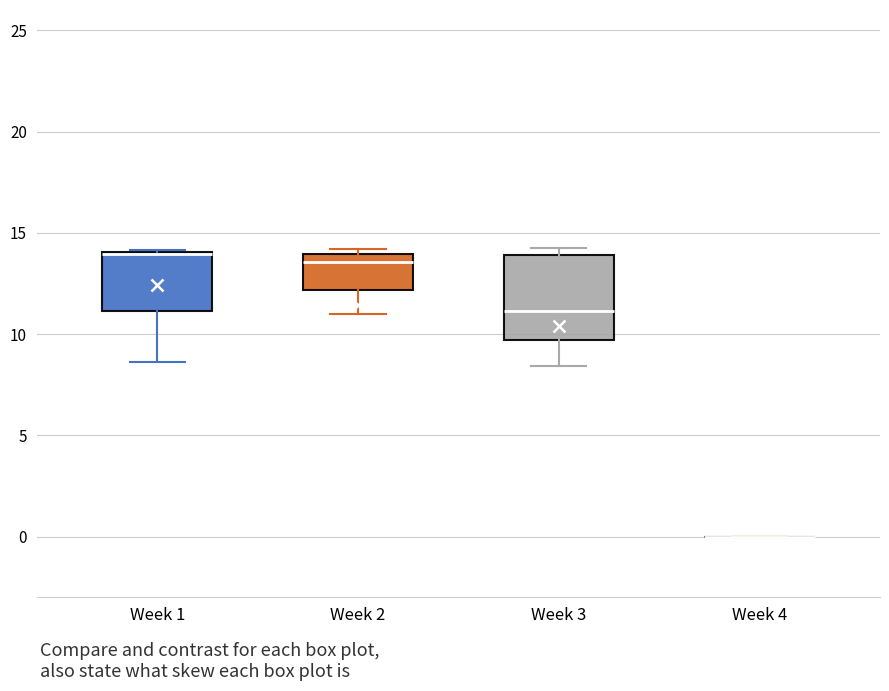

Reading left to right, read every box against the y-axis: the position of its median line, the range the box covers, and the ends of its whiskers. The values are not printed on the chart, so give them approximately, as read against the axis.

Week 1: median 14.0 (drawn on the box's upper edge), box 11.0 to 14.0, whiskers 8.5 to 14.0
Week 2: median 13.5, box 12.0 to 14.0, whiskers 11.0 to 14.0 (just above the box's upper edge)
Week 3: median 11.0, box 9.5 to 14.0, whiskers 8.5 to 14.5
Week 4: box collapsed to a line at 0.0, whiskers 0.0 to 0.0